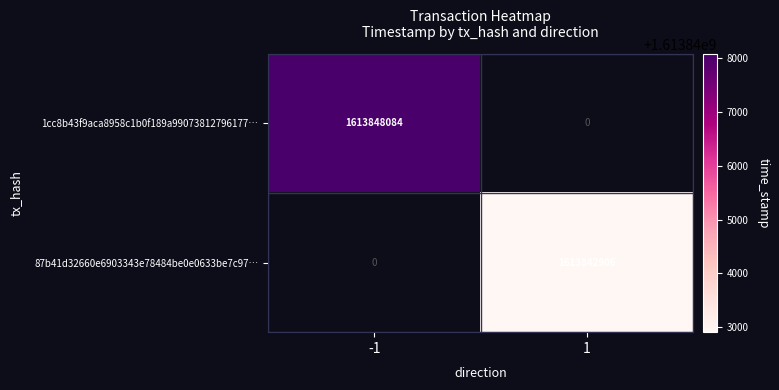

Is the value of 87b41d32660e6903343e78484be0e0633be7c97… at 1 greater than the value of 1cc8b43f9aca8958c1b0f189a99073812796177… at -1?

No